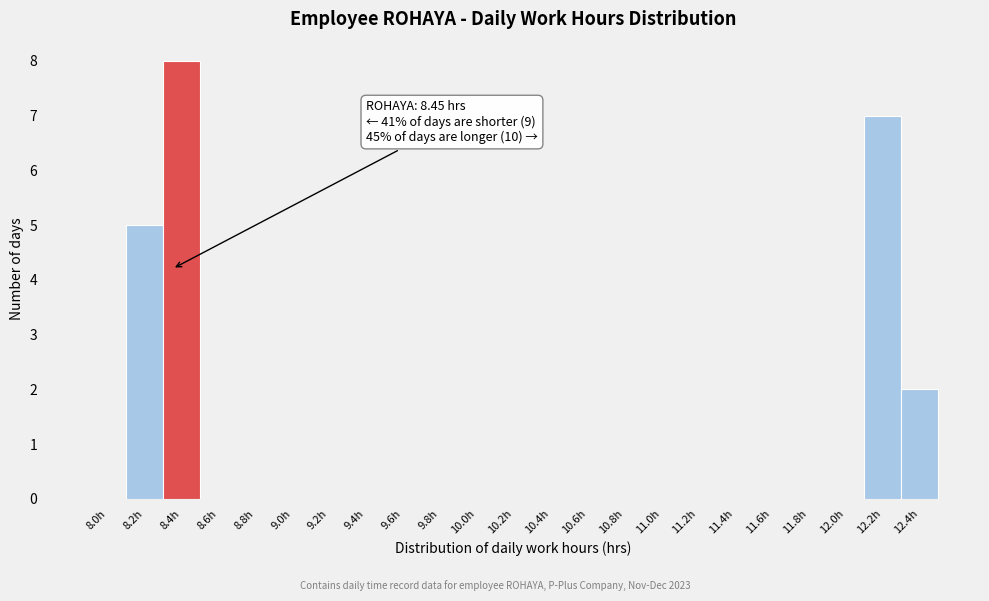

Reading left to right, what are all the values shown in this chart?

8.0h=0	8.2h=5	8.4h=8	8.6h=0	8.8h=0	9.0h=0	9.2h=0	9.4h=0	9.6h=0	9.8h=0	10.0h=0	10.2h=0	10.4h=0	10.6h=0	10.8h=0	11.0h=0	11.2h=0	11.4h=0	11.6h=0	11.8h=0	12.0h=0	12.2h=7	12.4h=2